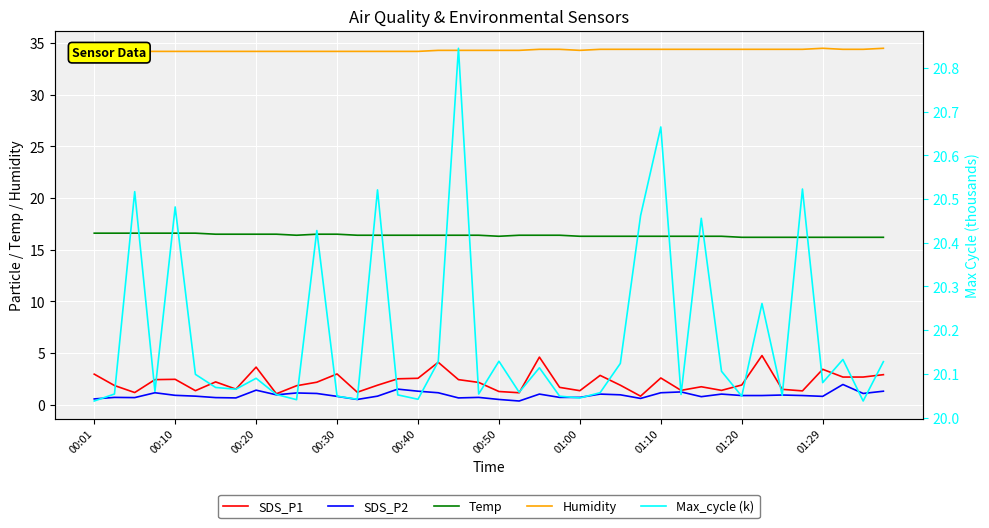

What is the sum of all Temp values?

655.3